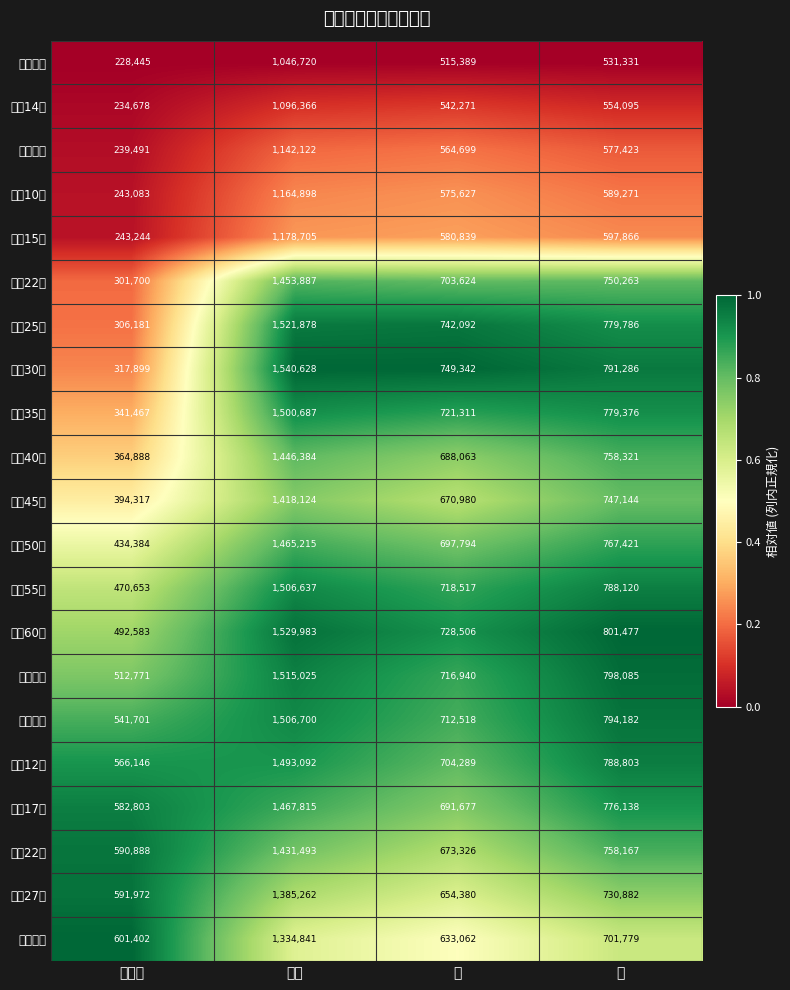

Reading left to right, transcribe all the data shown in this chart.

大正９年: 世帯数=228445.0	総数=1046720.0	男=515389.0	女=531331.0
大正14年: 世帯数=234678.0	総数=1096366.0	男=542271.0	女=554095.0
昭和５年: 世帯数=239491.0	総数=1142122.0	男=564699.0	女=577423.0
昭和10年: 世帯数=243083.0	総数=1164898.0	男=575627.0	女=589271.0
昭和15年: 世帯数=243244.0	総数=1178705.0	男=580839.0	女=597866.0
昭和22年: 世帯数=301700.0	総数=1453887.0	男=703624.0	女=750263.0
昭和25年: 世帯数=306181.0	総数=1521878.0	男=742092.0	女=779786.0
昭和30年: 世帯数=317899.0	総数=1540628.0	男=749342.0	女=791286.0
昭和35年: 世帯数=341467.0	総数=1500687.0	男=721311.0	女=779376.0
昭和40年: 世帯数=364888.0	総数=1446384.0	男=688063.0	女=758321.0
昭和45年: 世帯数=394317.0	総数=1418124.0	男=670980.0	女=747144.0
昭和50年: 世帯数=434384.0	総数=1465215.0	男=697794.0	女=767421.0
昭和55年: 世帯数=470653.0	総数=1506637.0	男=718517.0	女=788120.0
昭和60年: 世帯数=492583.0	総数=1529983.0	男=728506.0	女=801477.0
平成２年: 世帯数=512771.0	総数=1515025.0	男=716940.0	女=798085.0
平成７年: 世帯数=541701.0	総数=1506700.0	男=712518.0	女=794182.0
平成12年: 世帯数=566146.0	総数=1493092.0	男=704289.0	女=788803.0
平成17年: 世帯数=582803.0	総数=1467815.0	男=691677.0	女=776138.0
平成22年: 世帯数=590888.0	総数=1431493.0	男=673326.0	女=758167.0
平成27年: 世帯数=591972.0	総数=1385262.0	男=654380.0	女=730882.0
令和２年: 世帯数=601402.0	総数=1334841.0	男=633062.0	女=701779.0